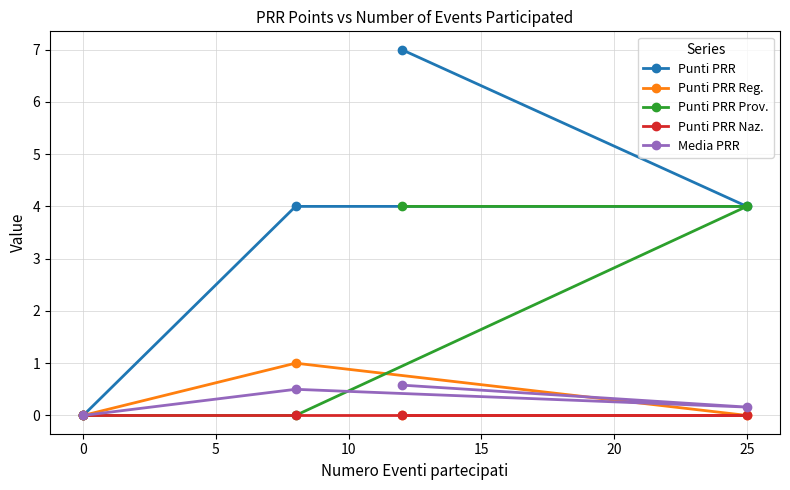

Which series has the widest spread of values?

Punti PRR